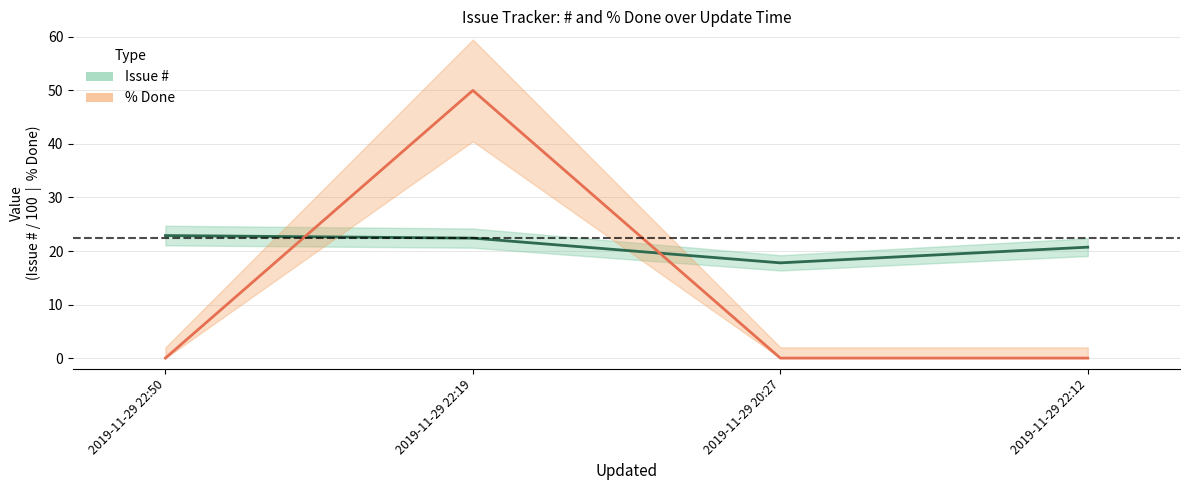

Rank the series by their average value, from lowest to highest.

% Done, Issue #